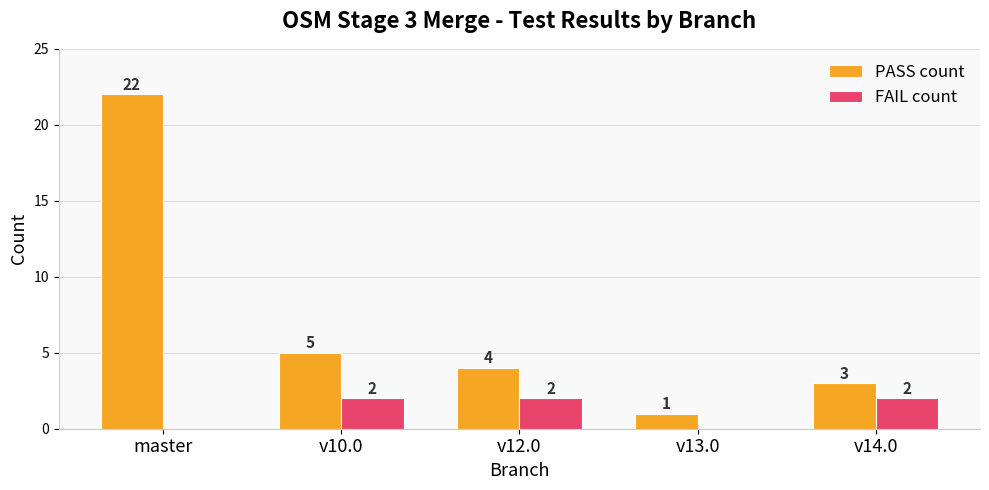

How many FAIL count values are between 0 and 2?

5